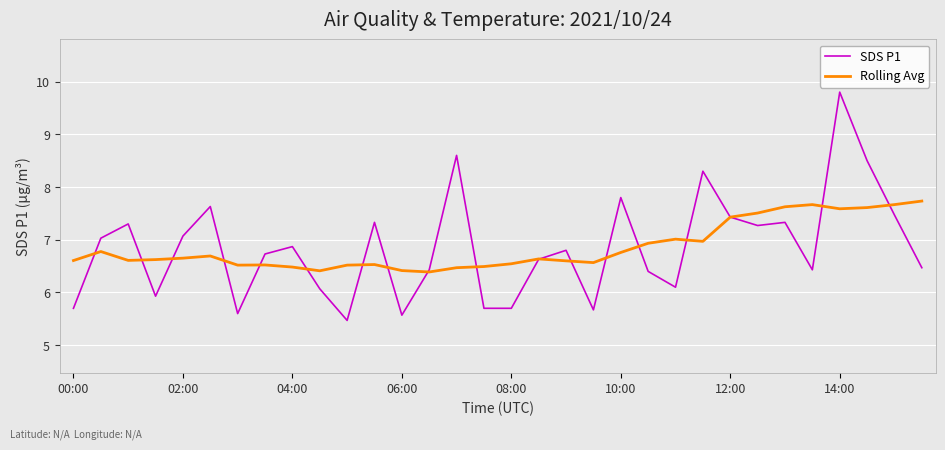

After their last crossing, which series has the higher values: Rolling Avg or SDS P1?

Rolling Avg